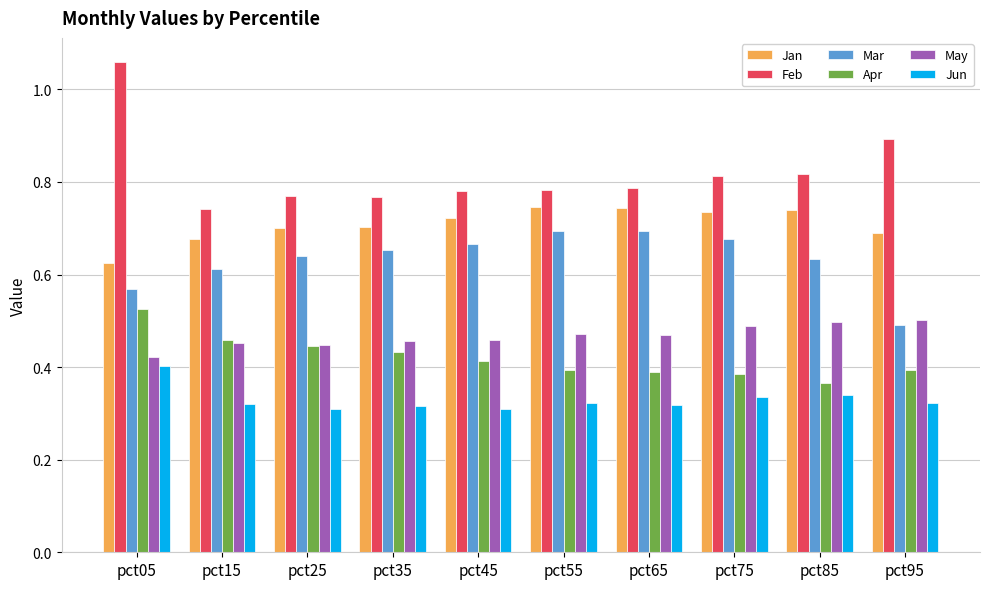

The value of Jan at pct65 is 0.3. True or false?

False